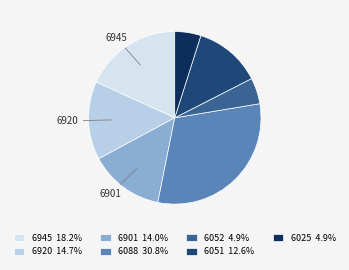

Which slice is the smallest?

6052